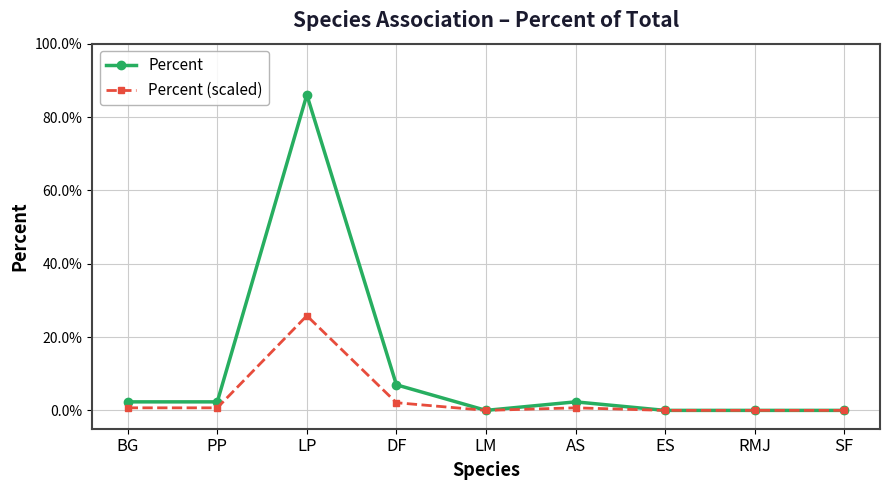

True or false: Percent (scaled) and Percent intersect in this chart.

False